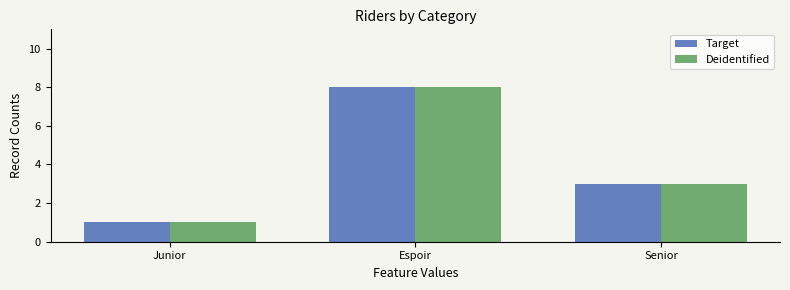

Reading left to right, list all the values displayed in this chart.

Target: Junior=1	Espoir=8	Senior=3
Deidentified: Junior=1	Espoir=8	Senior=3